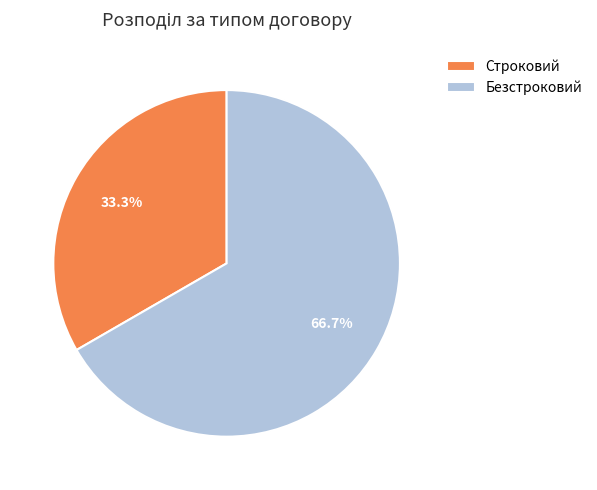

The Безстроковий slice represents 67% of the pie. True or false?

True